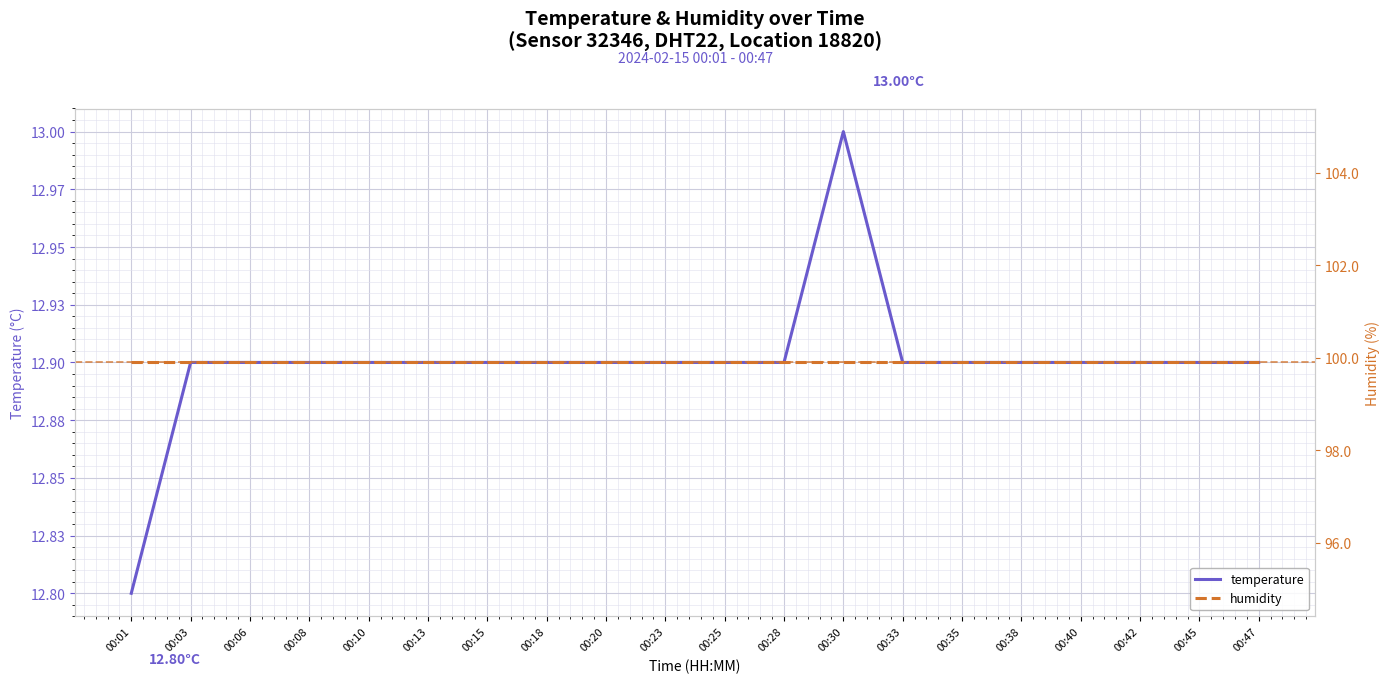

Where is the first local maximum for temperature?

00:30